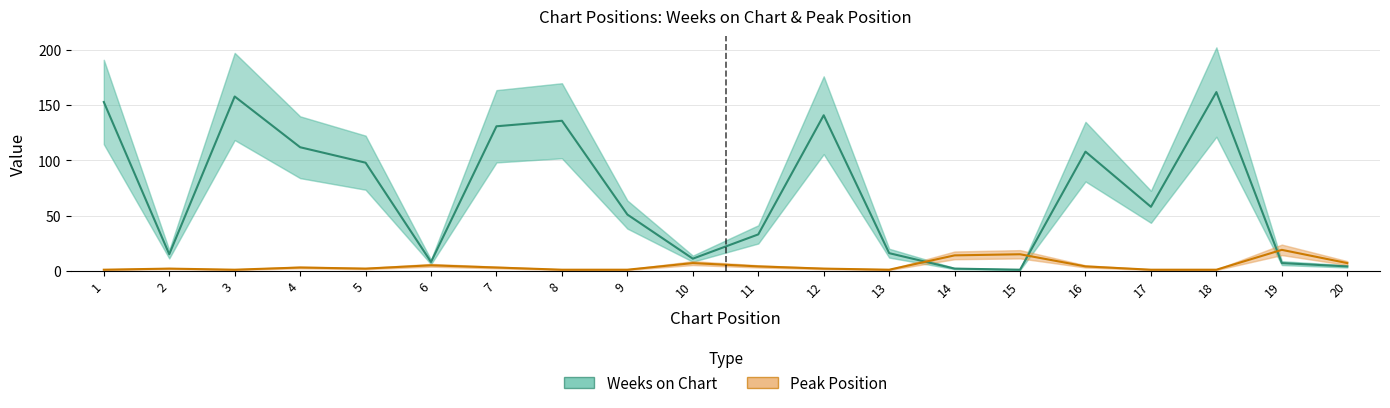

At which label is Peak Position closest to 10?

10